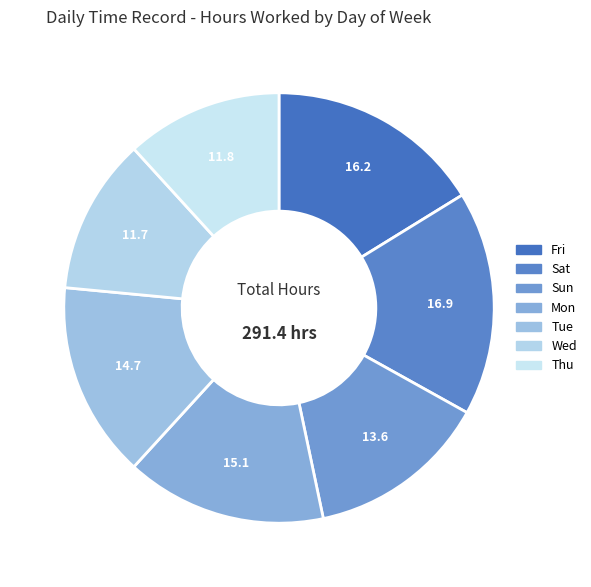

Count the number of slices in the pie.

7